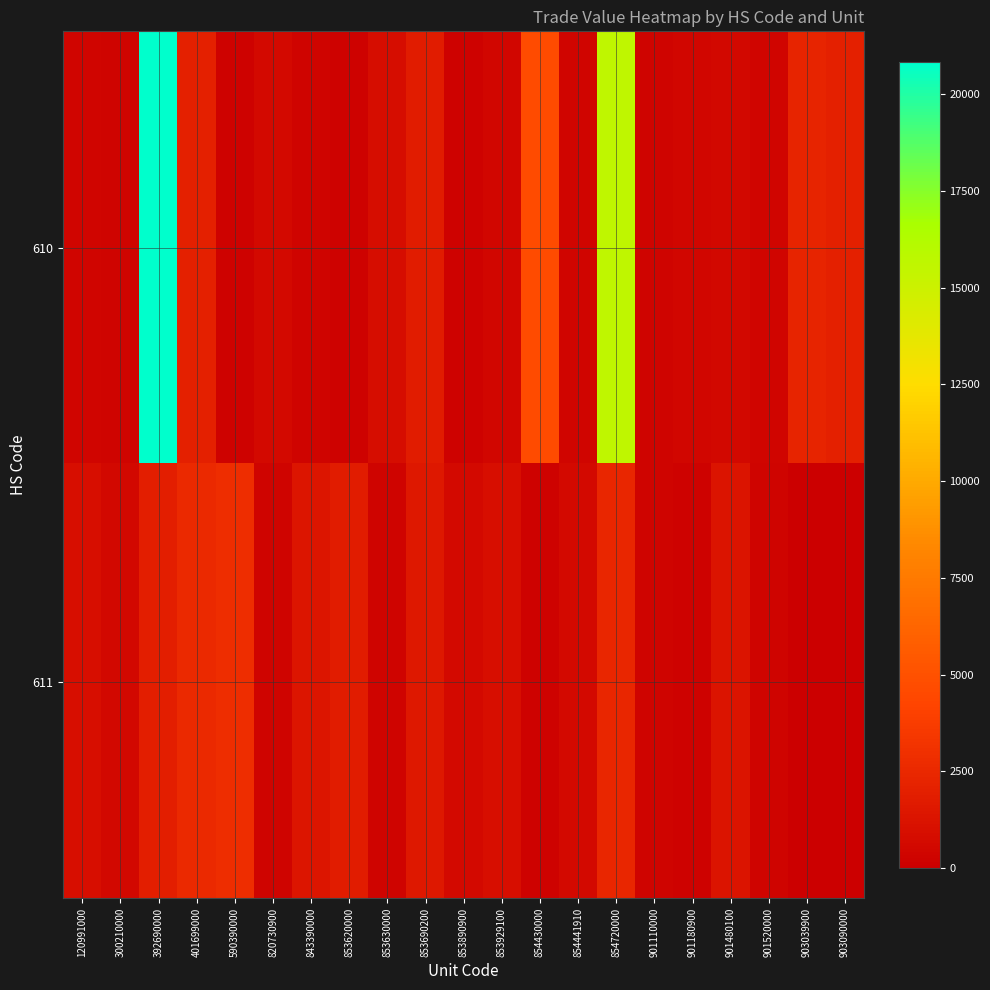

Which series has the largest total across all categories?

610